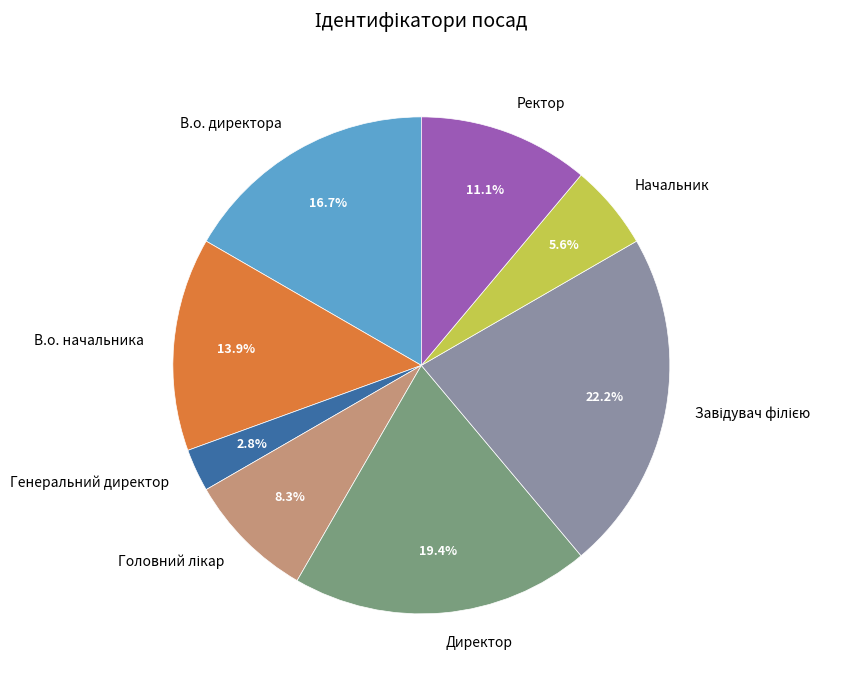

How much of the chart is everything except В.о. директора?

83.3%